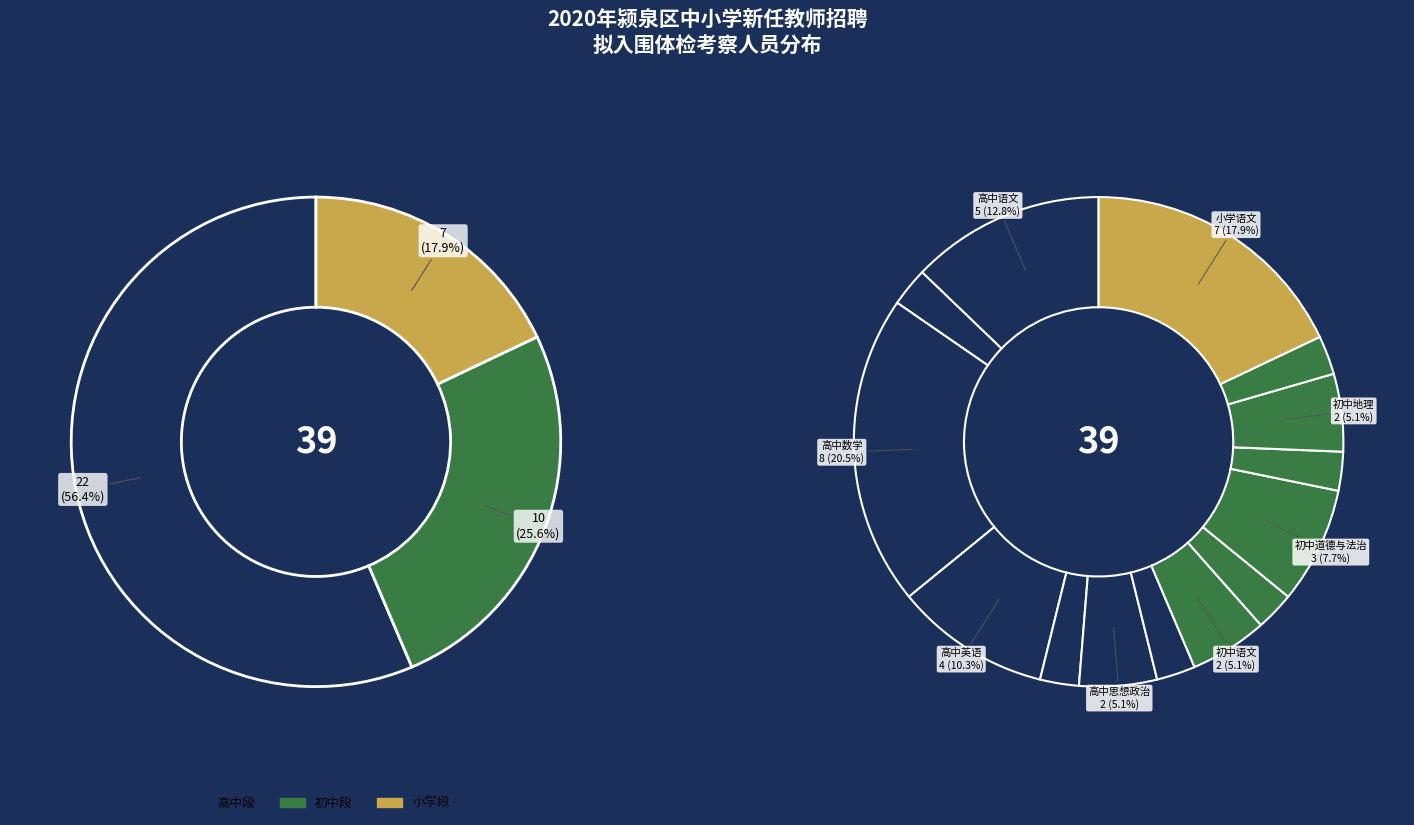

How much of the chart is everything except 小学语文?

82.1%